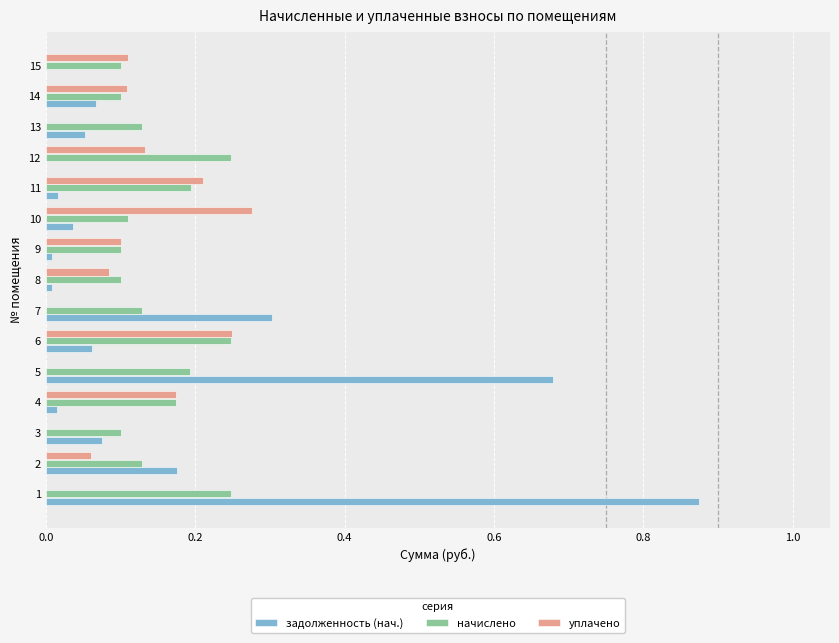

Is the value of начислено at 5 greater than the value of уплачено at 3?

Yes